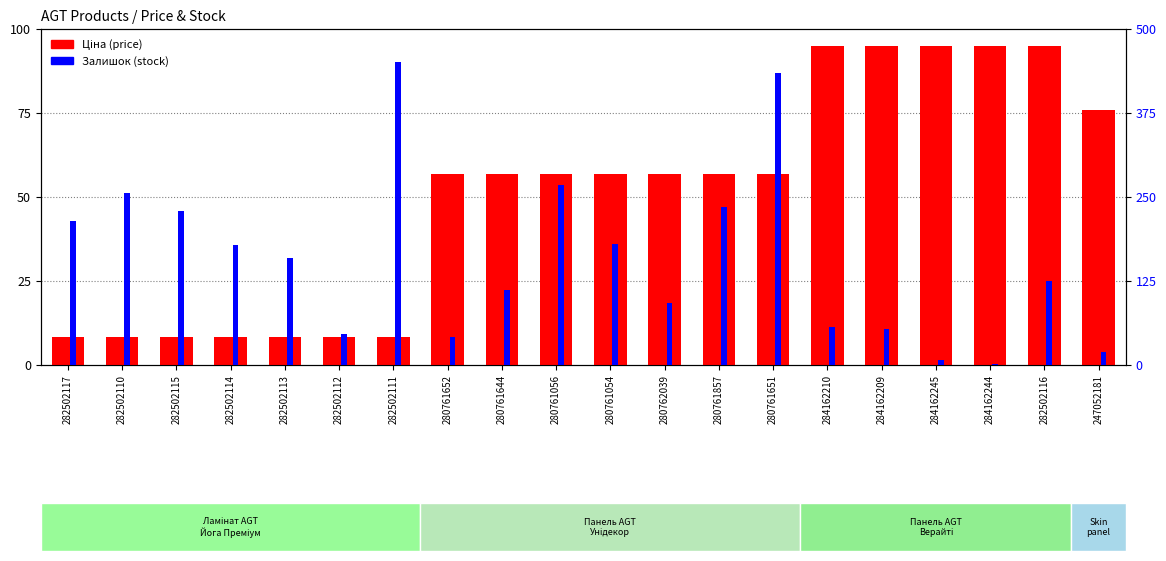

Reading left to right, transcribe all the data shown in this chart.

Ціна: 282502117=818.5	282502110=818.5	282502115=818.5	282502114=818.5	282502113=818.5	282502112=818.5	282502111=818.5	280761652=5673.8	280761644=5673.8	280761056=5673.8	280761054=5673.8	280762039=5673.8	280761857=5673.8	280761651=5673.8	284162210=9480.1	284162209=9480.1	284162245=9480.1	284162244=9480.1	282502116=9480.1	247052181=7596.5
Залишок: 282502117=215.0	282502110=256.0	282502115=229.0	282502114=178.0	282502113=159.0	282502112=46.0	282502111=451.0	280761652=42.0	280761644=112.0	280761056=268.0	280761054=180.0	280762039=93.0	280761857=235.0	280761651=434.0	284162210=56.0	284162209=53.0	284162245=8.0	284162244=2.0	282502116=125.0	247052181=20.0